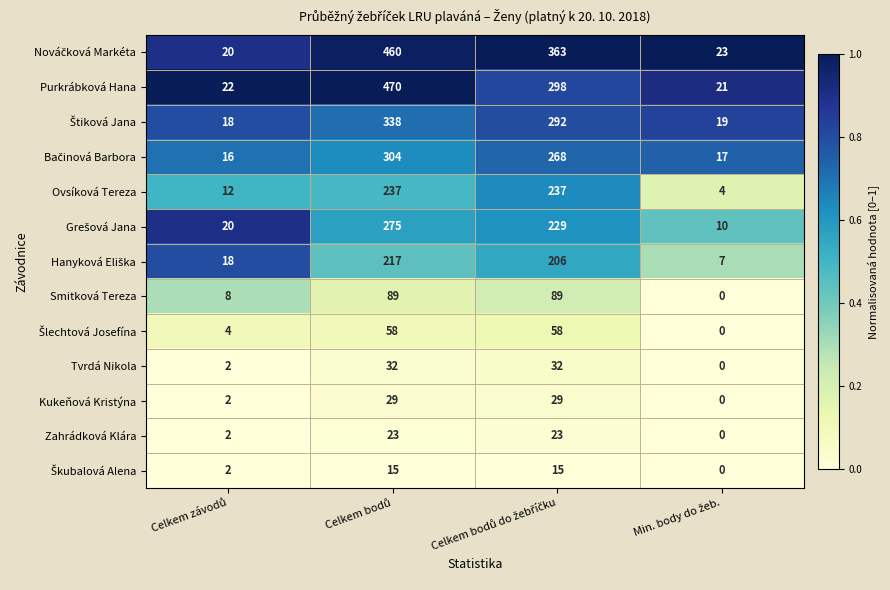

Which series has the largest range (max minus min)?

Purkrábková Hana